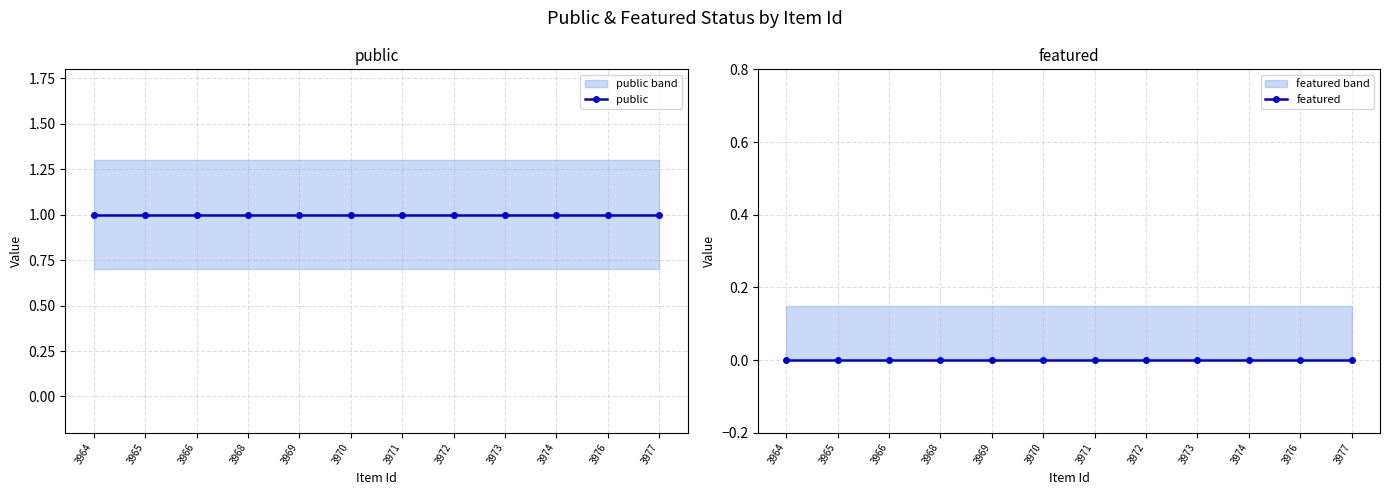

Reading right to left, list all the values displayed in this chart.

public: 3977=1	3976=1	3974=1	3973=1	3972=1	3971=1	3970=1	3969=1	3968=1	3966=1	3965=1	3964=1
featured: 3977=0	3976=0	3974=0	3973=0	3972=0	3971=0	3970=0	3969=0	3968=0	3966=0	3965=0	3964=0